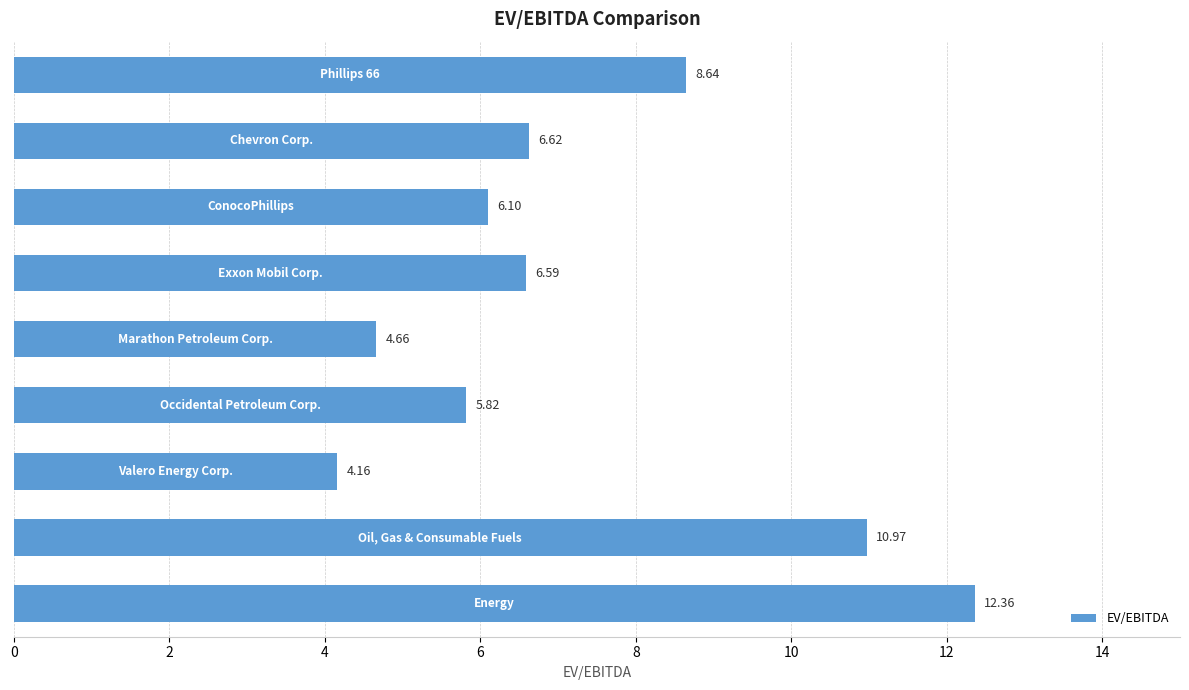

What is the sum of all values?

65.9